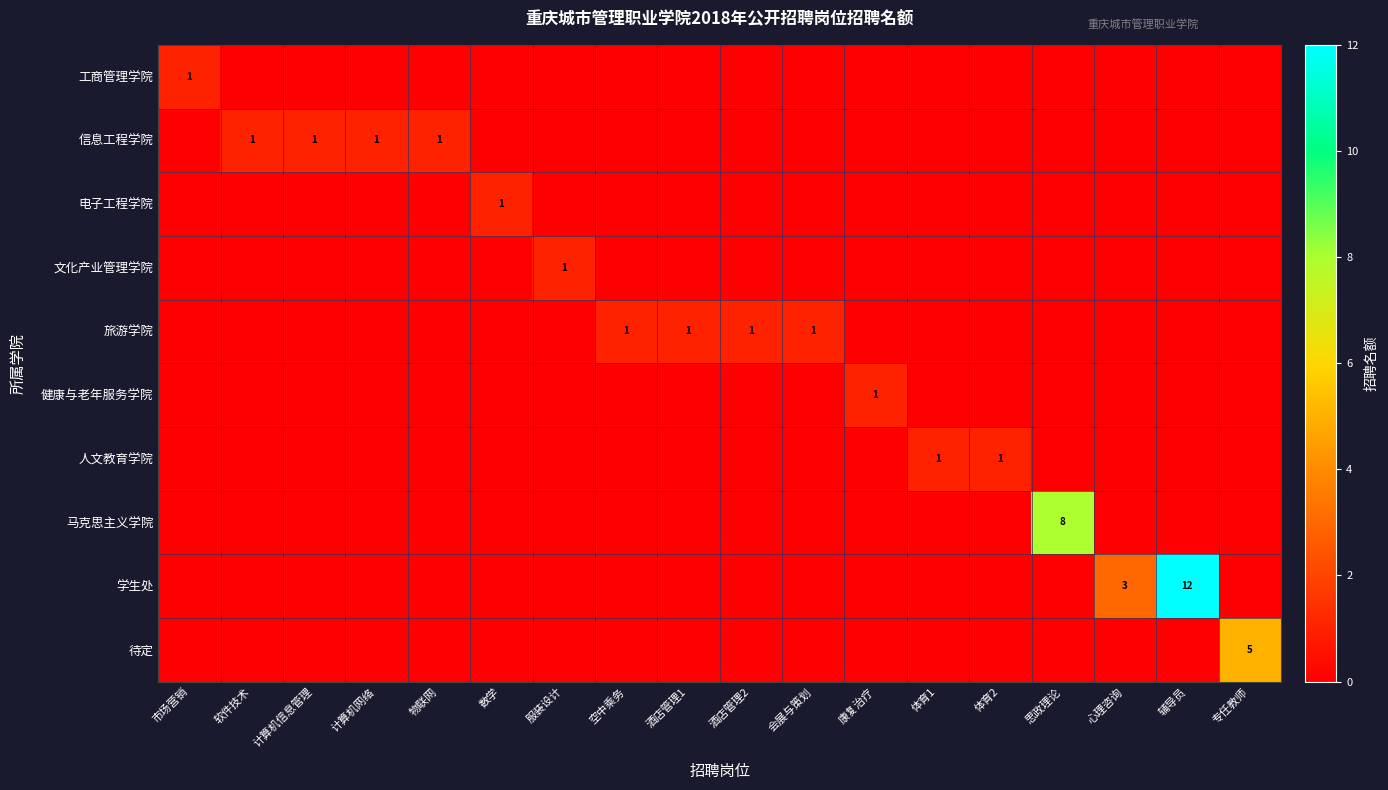

The value of 旅游学院 at 酒店管理1 is 0. True or false?

False